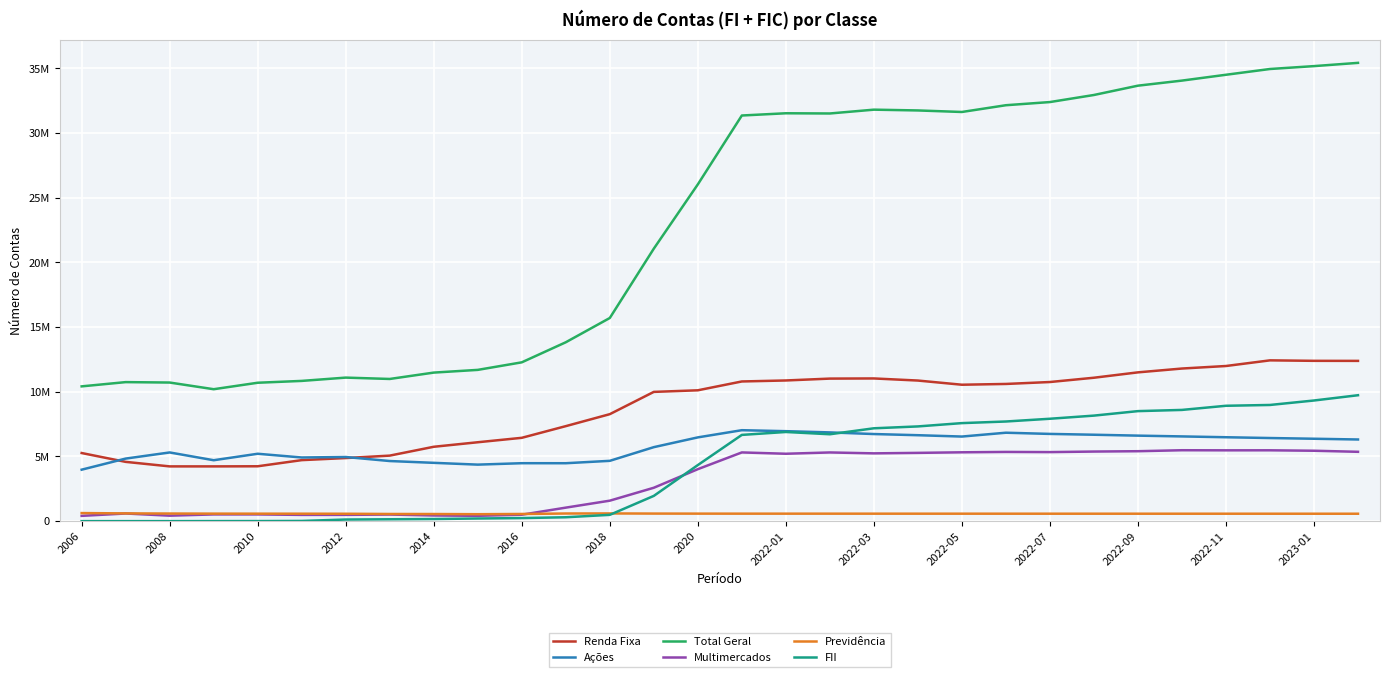

True or false: Renda Fixa and Total Geral cross at least once.

False